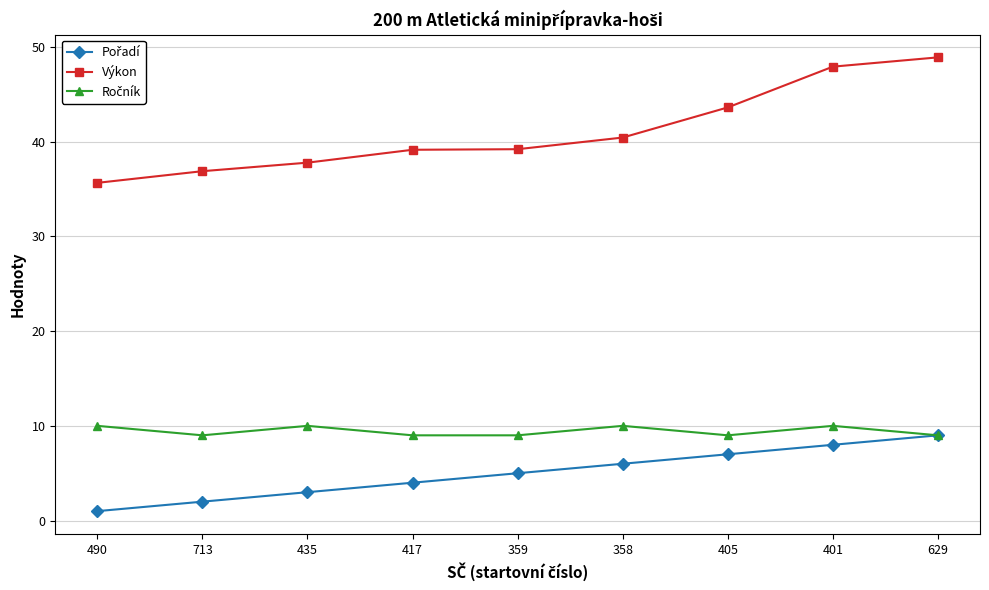

What is the total value across all series at 359?

53.2